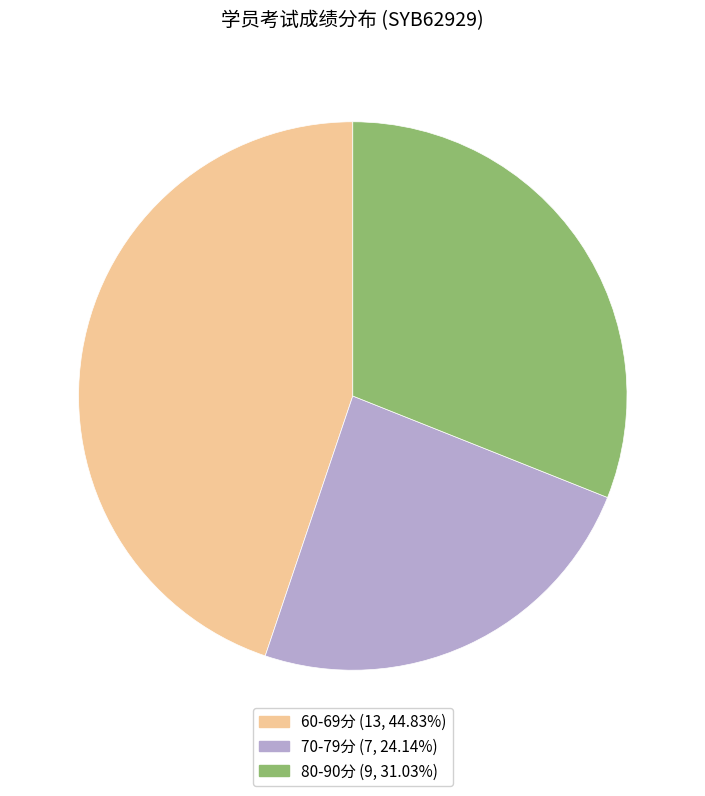

Is there any slice that represents more than half of the pie?

No